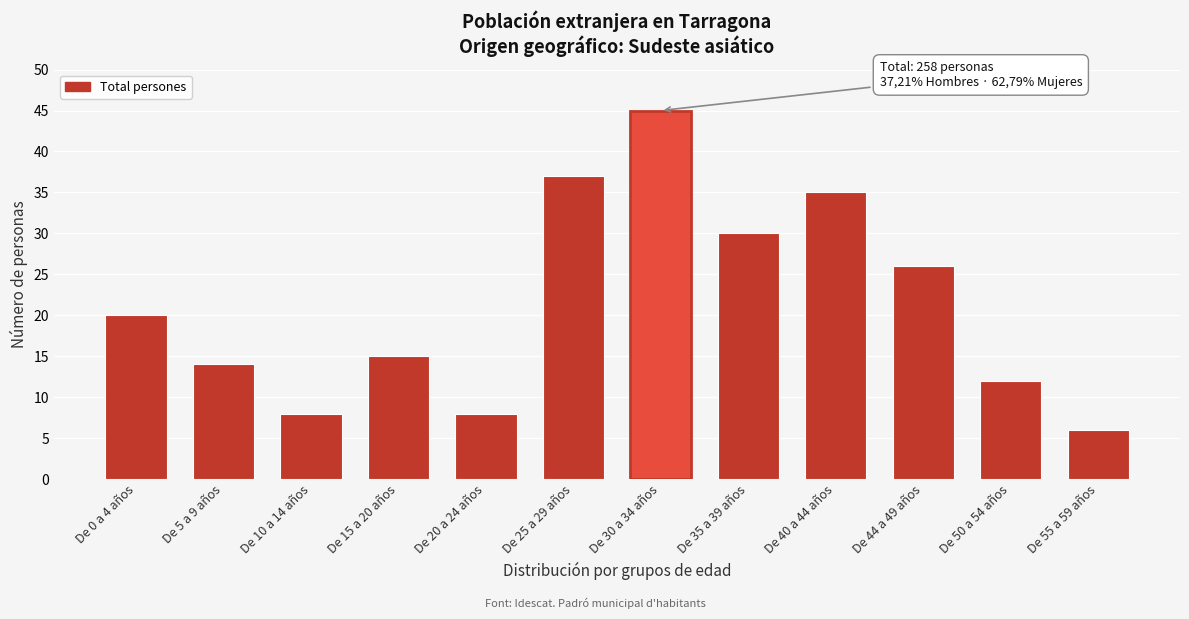

Reading left to right, what are all the values shown in this chart?

De 0 a 4 años=20	De 5 a 9 años=14	De 10 a 14 años=8	De 15 a 20 años=15	De 20 a 24 años=8	De 25 a 29 años=37	De 30 a 34 años=45	De 35 a 39 años=30	De 40 a 44 años=35	De 44 a 49 años=26	De 50 a 54 años=12	De 55 a 59 años=6